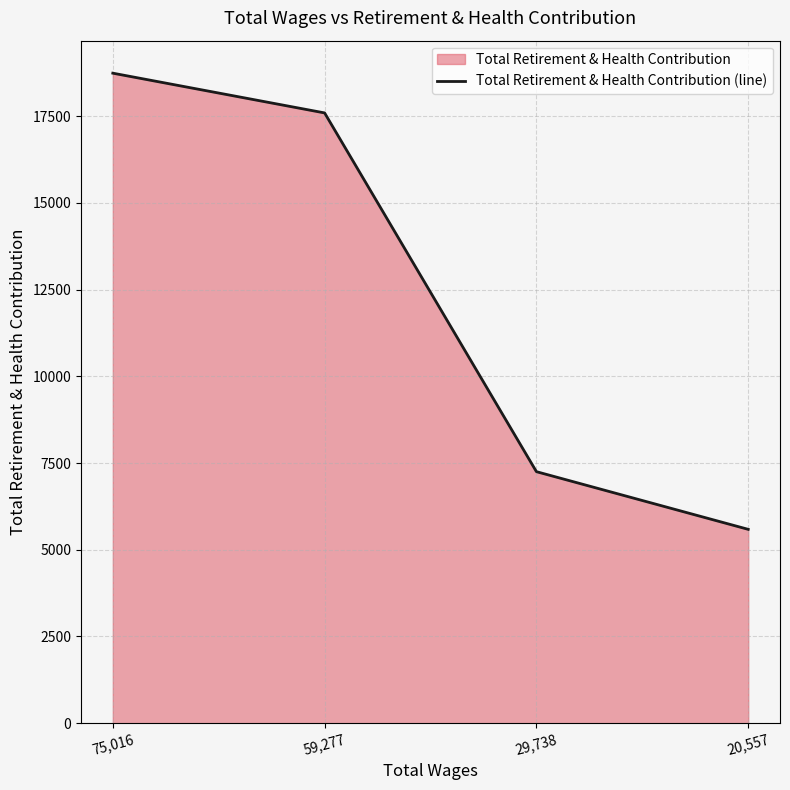

Between 59,277 and 75,016, which is larger?

75,016